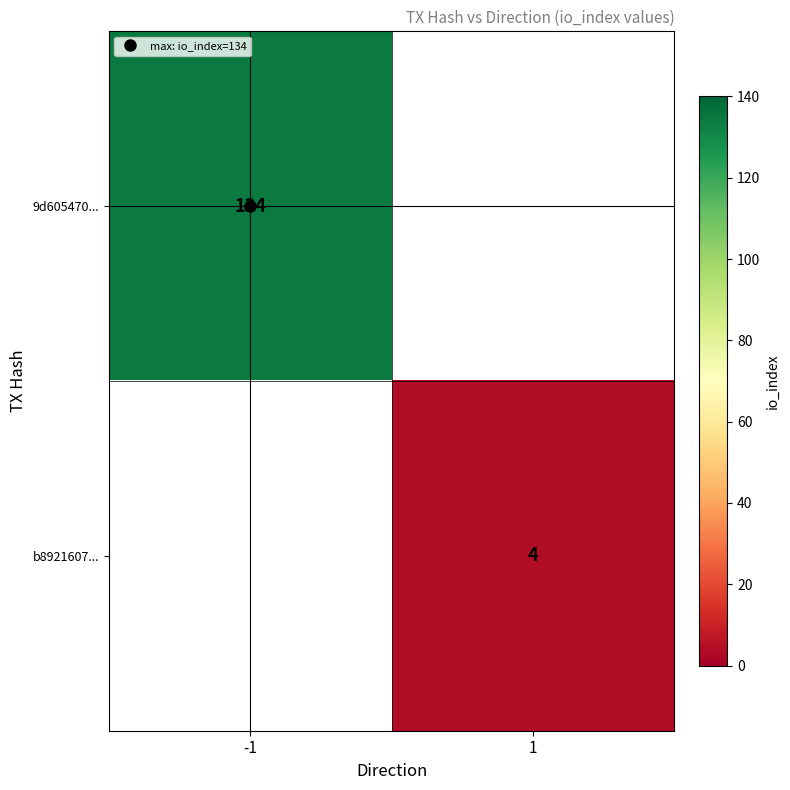

At -1, list the series in order from largest to smallest.

9d605470..., b8921607...